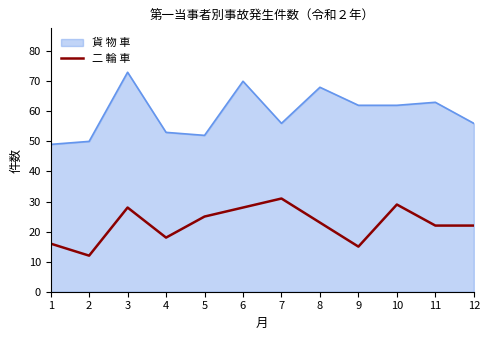

Which series has the largest range (max minus min)?

貨 物 車